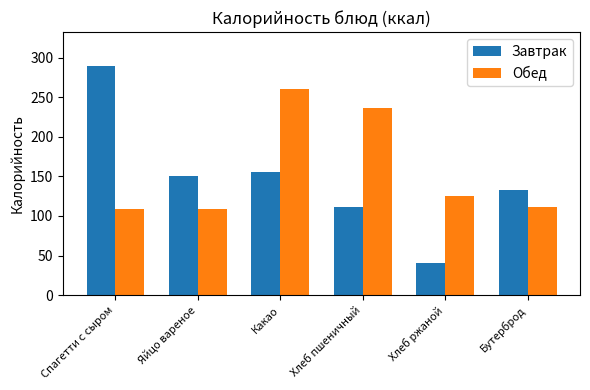

Rank the series at Бутерброд from highest to lowest value.

Завтрак, Обед